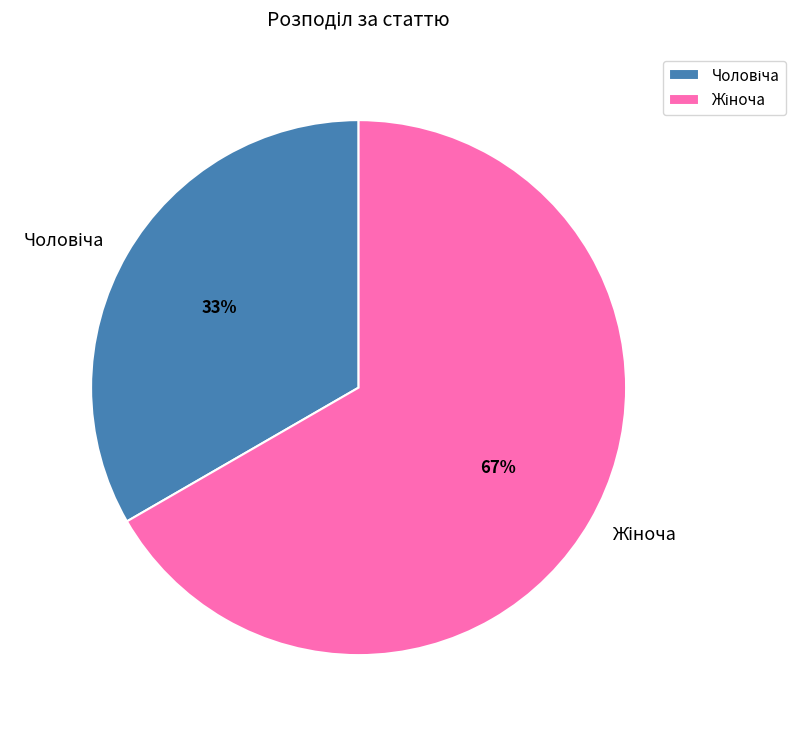

To the nearest percent, what is the average slice percentage?

50%